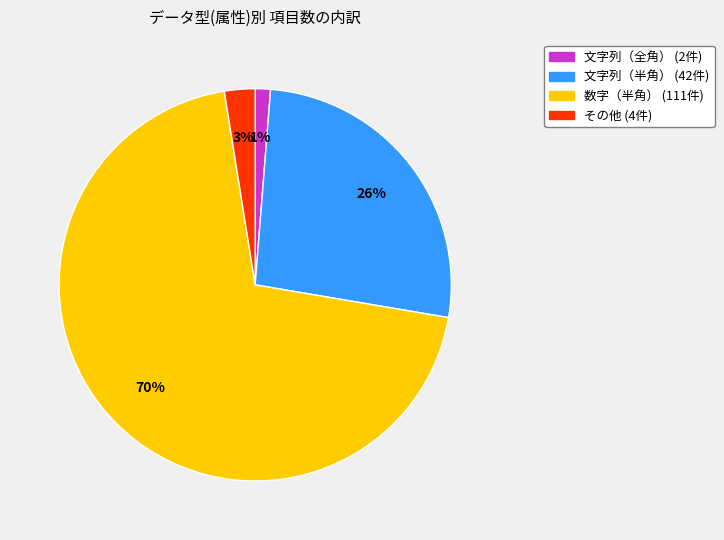

Is it true that 文字列（全角） is 11% of the pie?

False